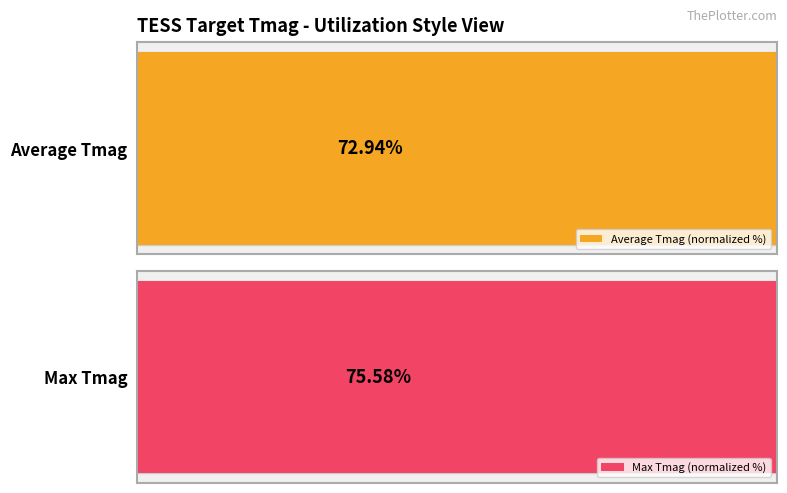

Which series has the largest total across all categories?

Max Tmag (normalized %)